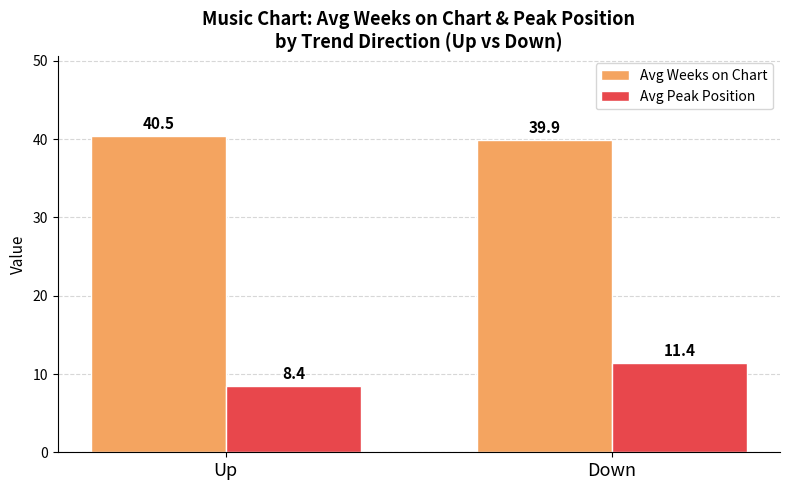

What is the smallest value displayed?

8.4